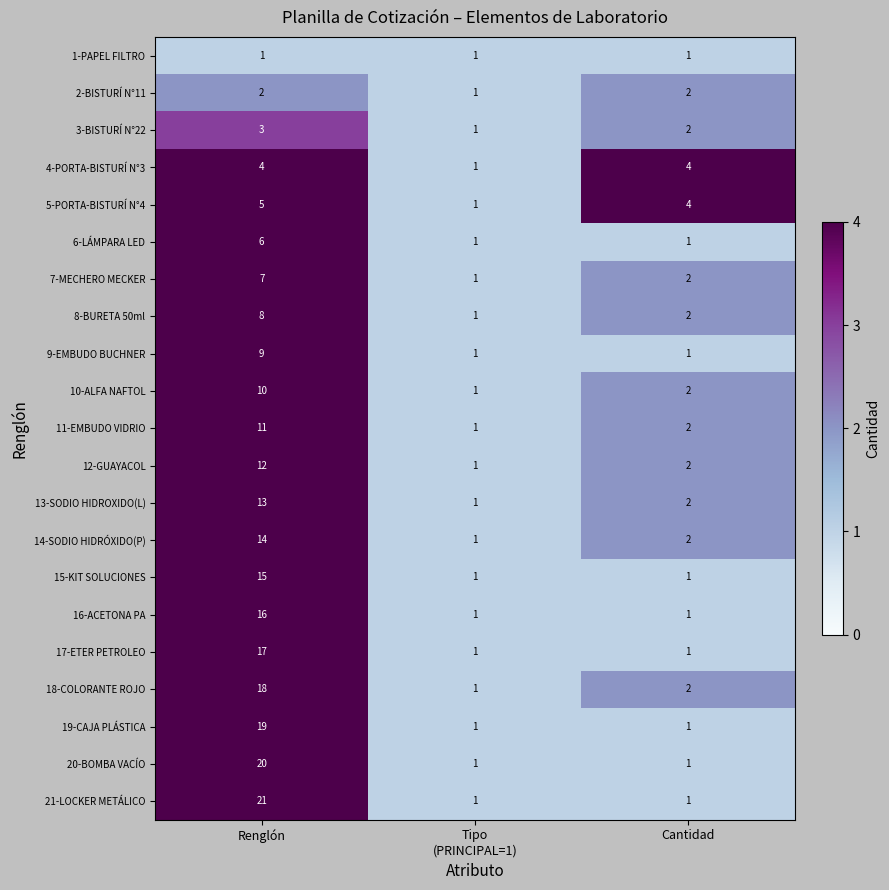

What value does the 3-BISTURÍ N°22 series have at Renglón?

3